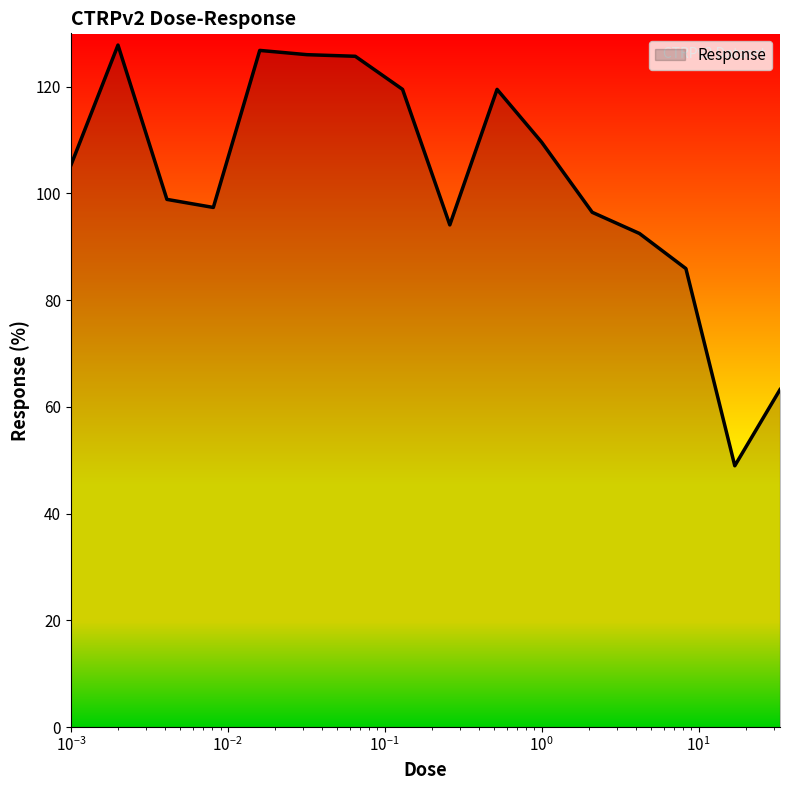

What is the smallest value displayed?

49.0